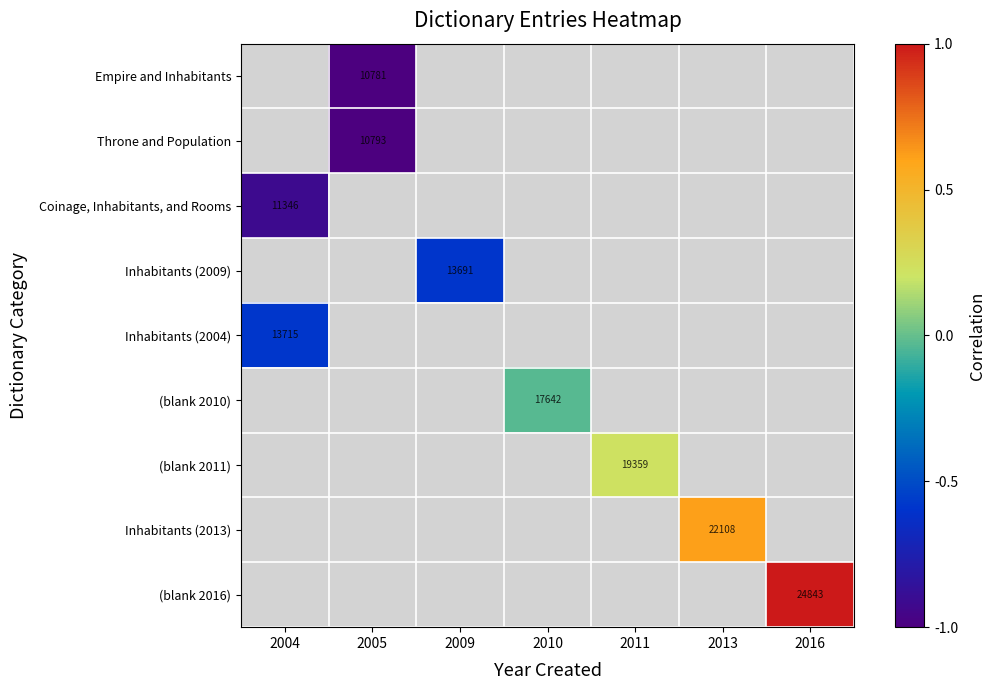

The value of Coinage, Inhabitants, and Rooms at 2004 is 16066. True or false?

False